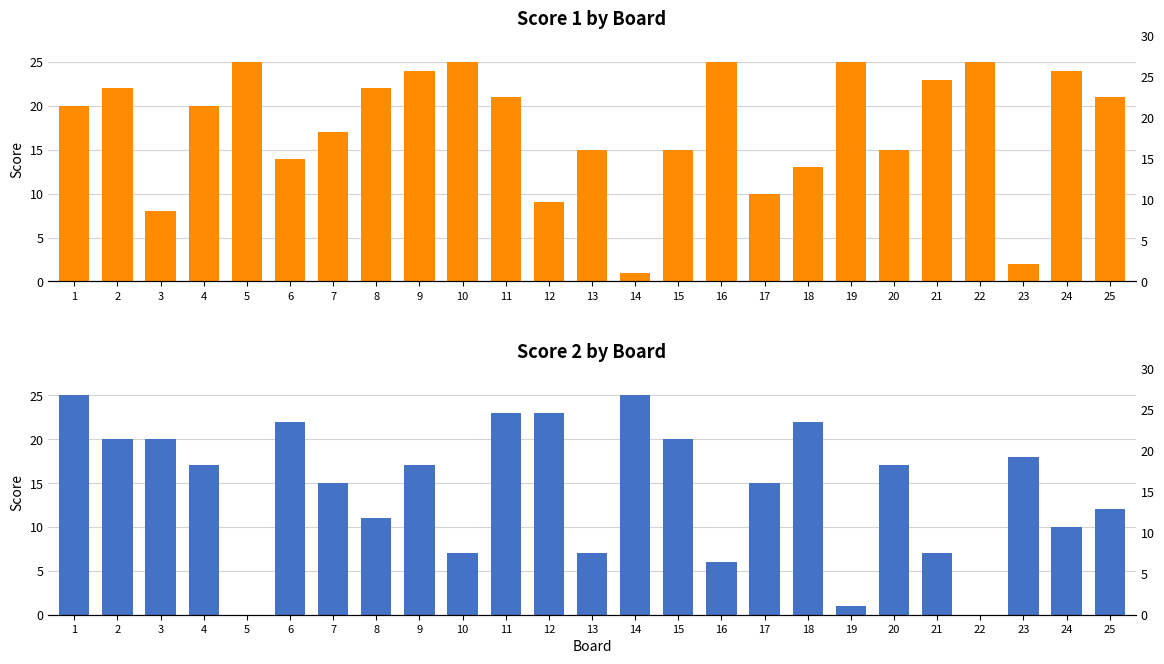

Reading right to left, what are all the values shown in this chart?

Score 1: 25=21	24=24	23=2	22=25	21=23	20=15	19=25	18=13	17=10	16=25	15=15	14=1	13=15	12=9	11=21	10=25	9=24	8=22	7=17	6=14	5=25	4=20	3=8	2=22	1=20
Score 2: 25=12	24=10	23=18	22=0	21=7	20=17	19=1	18=22	17=15	16=6	15=20	14=25	13=7	12=23	11=23	10=7	9=17	8=11	7=15	6=22	5=0	4=17	3=20	2=20	1=25